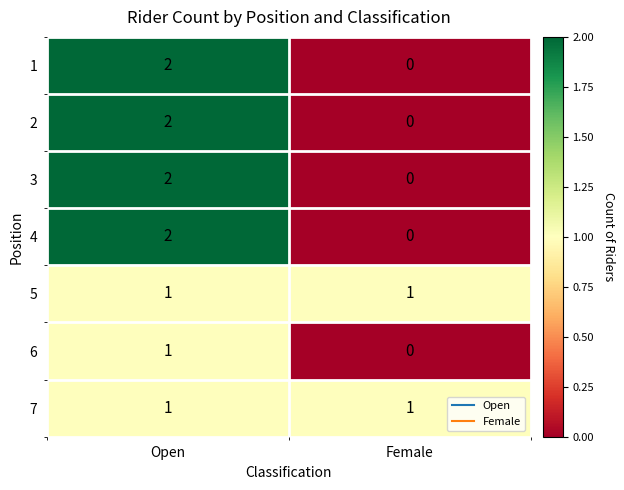

Which label corresponds to the smallest value in the chart?

Female